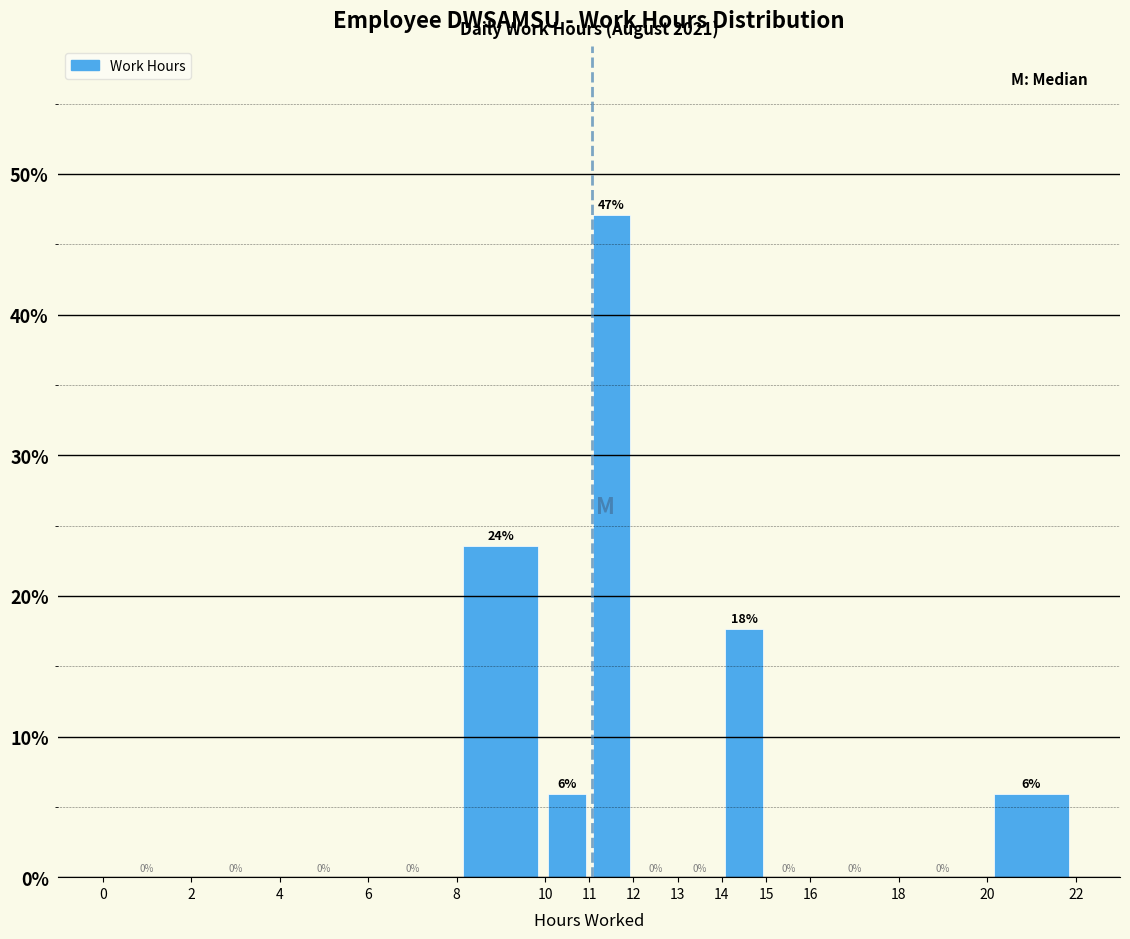

Which range on the x-axis has the tallest bar?

11 to 12